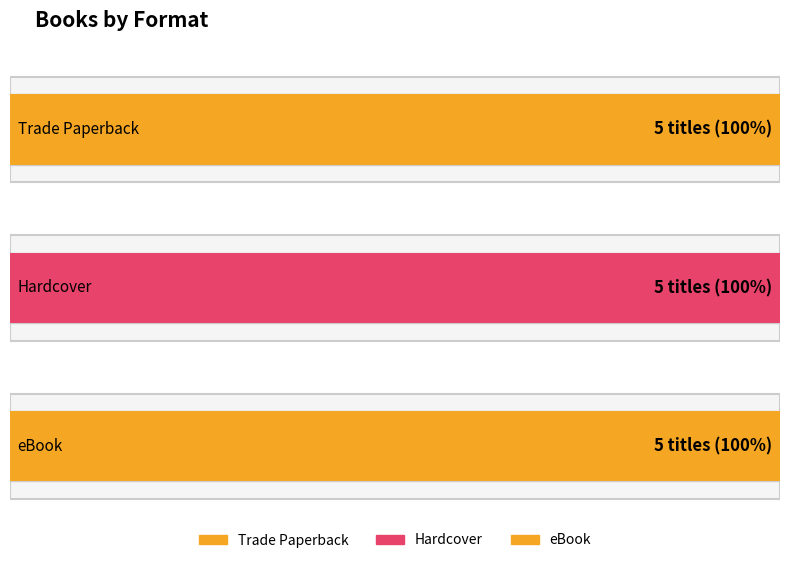

Count the number of data series in this chart.

3